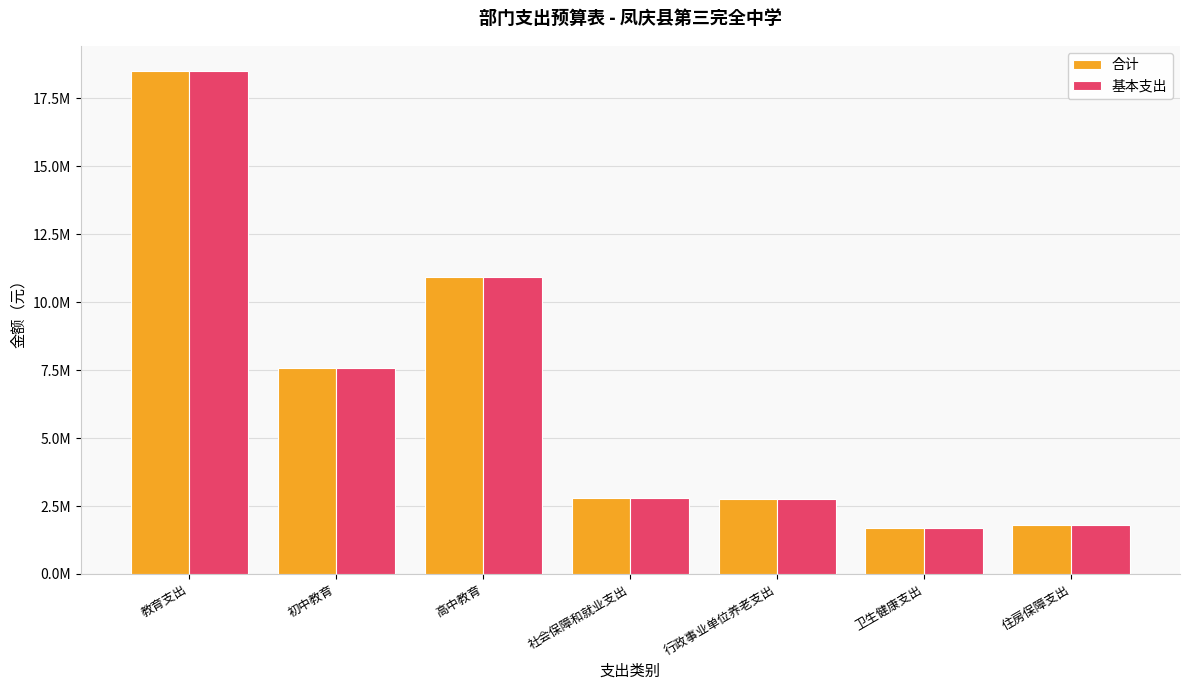

What is the total value across all series at 高中教育?

21851834.5